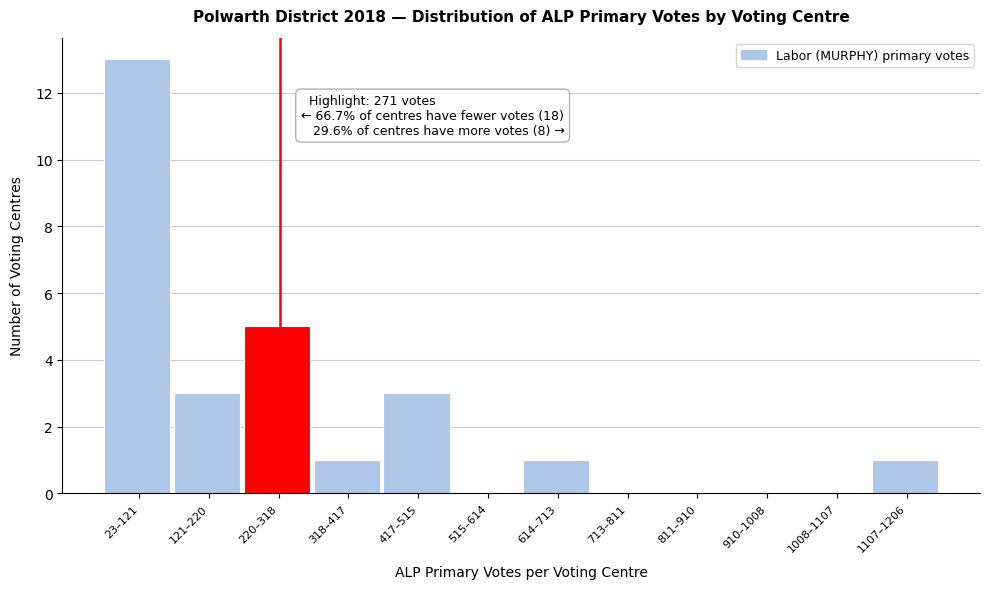

Reading left to right, transcribe all the data shown in this chart.

23–121=13	121–220=3	220–318=5	318–417=1	417–515=3	515–614=0	614–713=1	713–811=0	811–910=0	910–1008=0	1008–1107=0	1107–1206=1